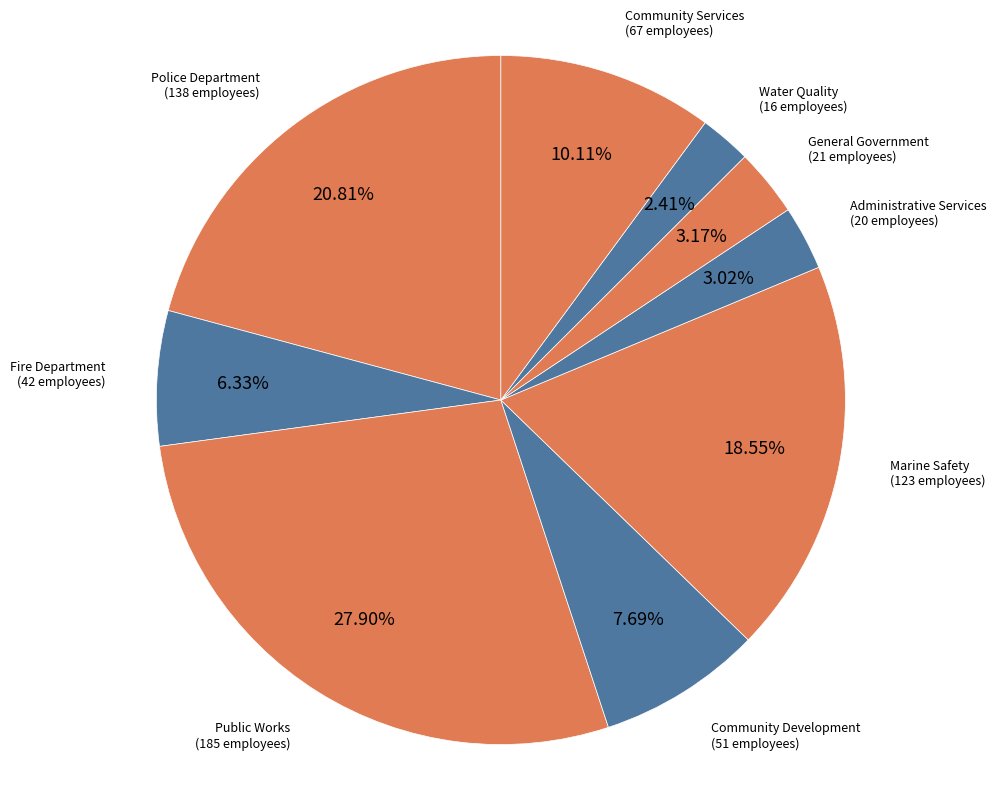

To the nearest percent, what is the difference between the largest and smallest slice percentages?

25%